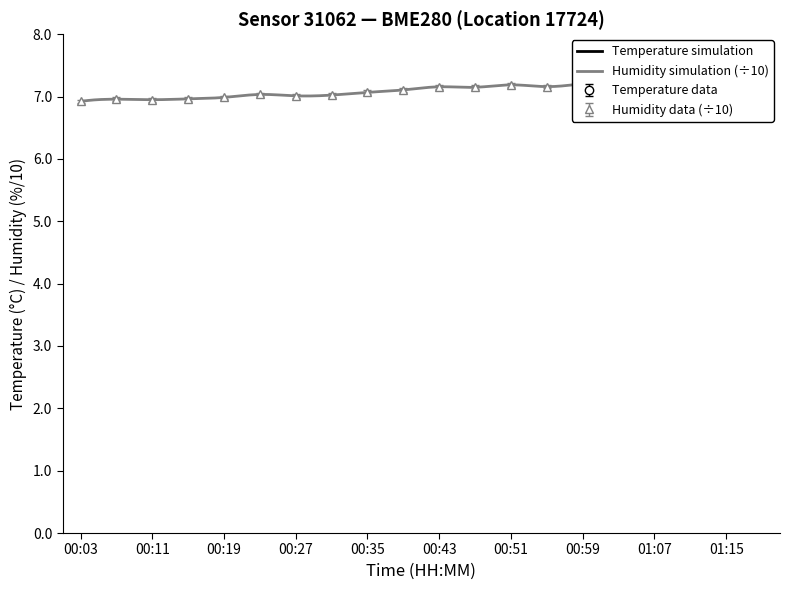

What is the sum of all temperature values?

431.4